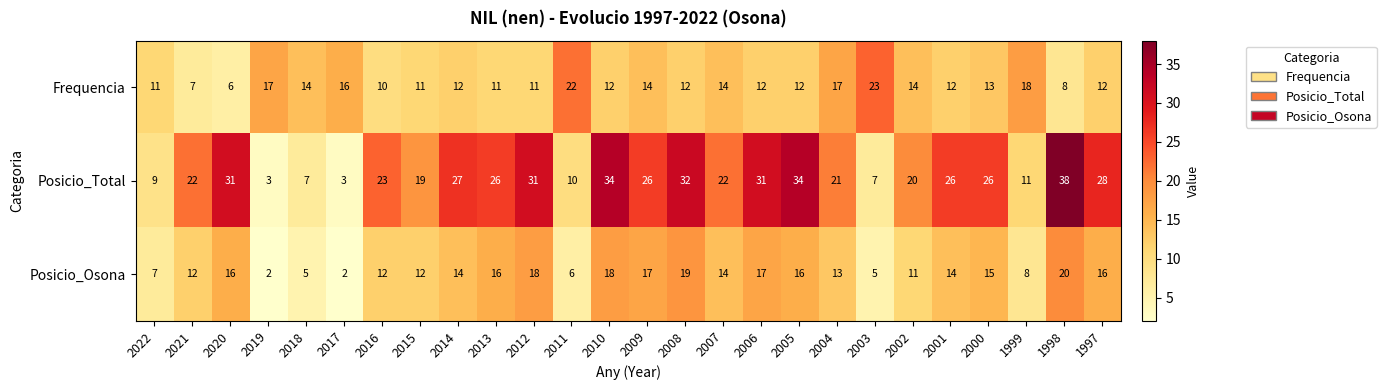

What is the difference between the highest and lowest values at 1997?

16